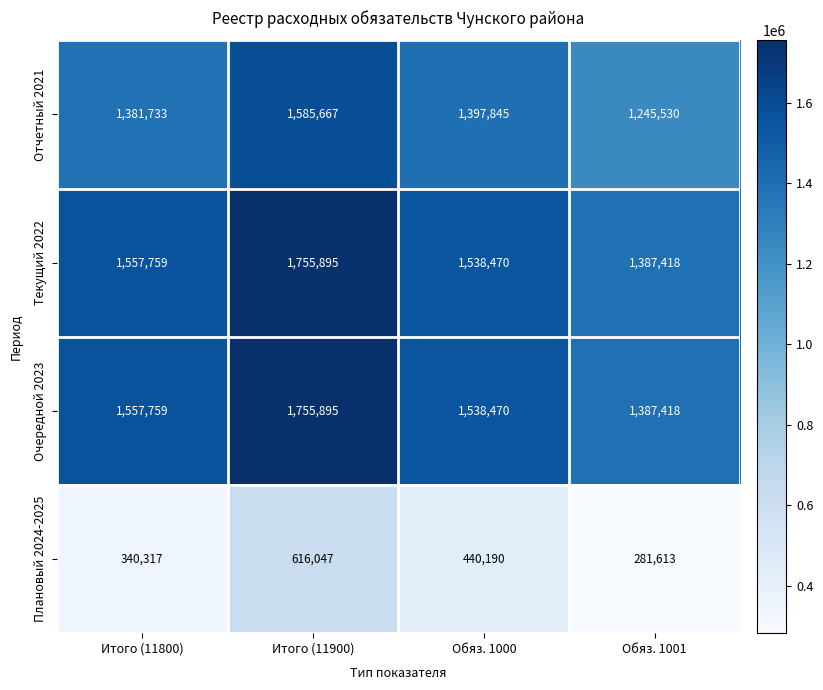

List the labels in order of Очередной 2023 value, smallest first.

Обяз. 1001, Обяз. 1000, Итого (11800), Итого (11900)